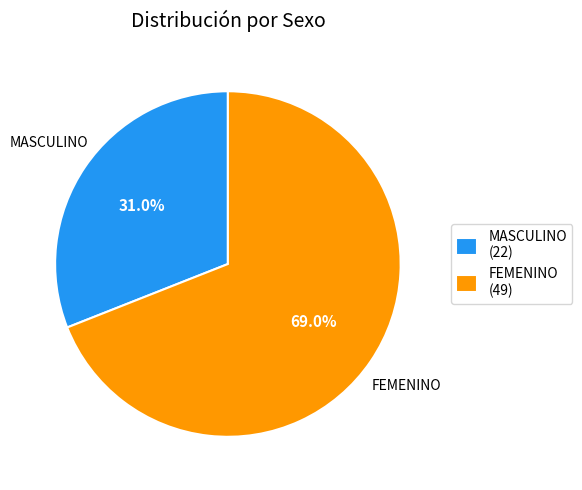

Is there any slice that represents more than half of the pie?

Yes